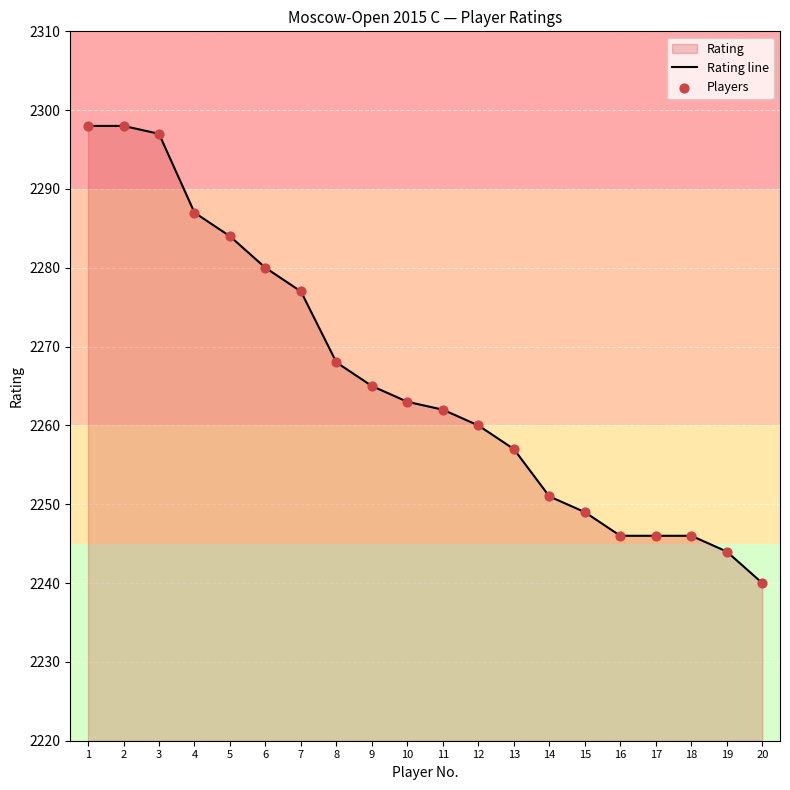

Which category has the lowest value across all series?

20